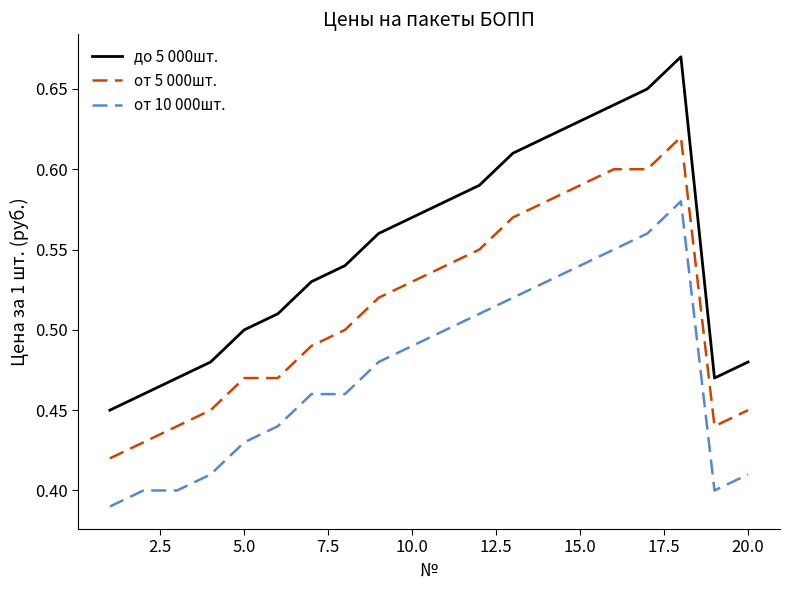

Does the chart have visible grid lines?

No